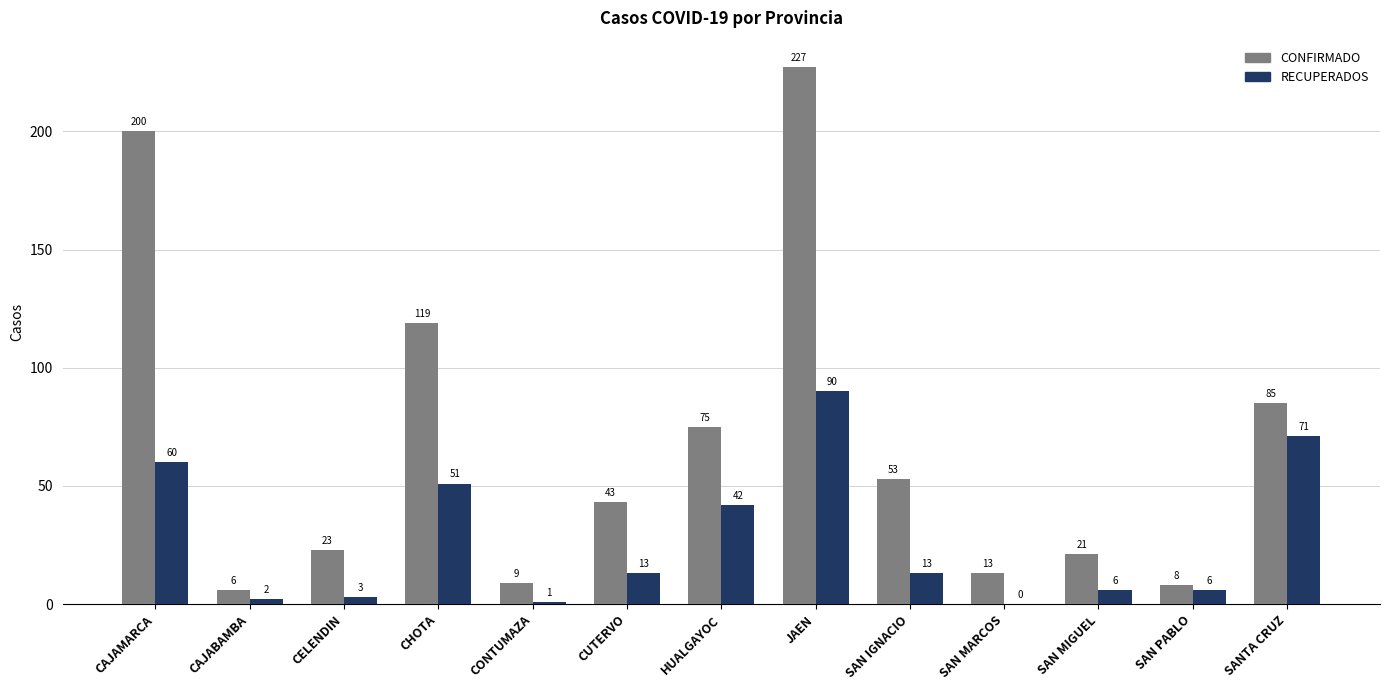

What is the maximum value shown in the chart?

227